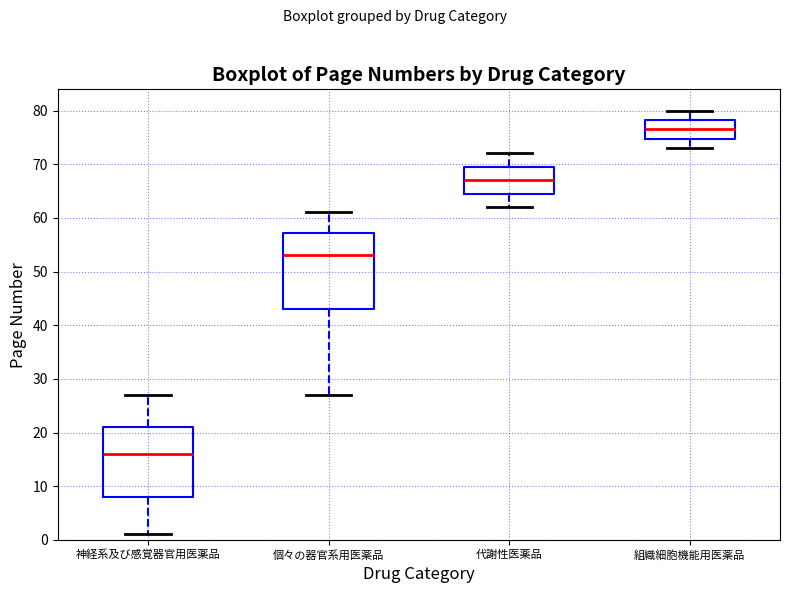

Reading left to right, read every box against the y-axis: the position of its median line, the range the box covers, and the ends of its whiskers. The values are not printed on the chart, so give them approximately, as read against the axis.

神経系及び感覚器官用医薬品: median 16, box 8 to 21, whiskers 1 to 27
個々の器官系用医薬品: median 53, box 43 to 57, whiskers 27 to 61
代謝性医薬品: median 67, box 65 to 70, whiskers 62 to 72
組織細胞機能用医薬品: median 77, box 75 to 78, whiskers 73 to 80